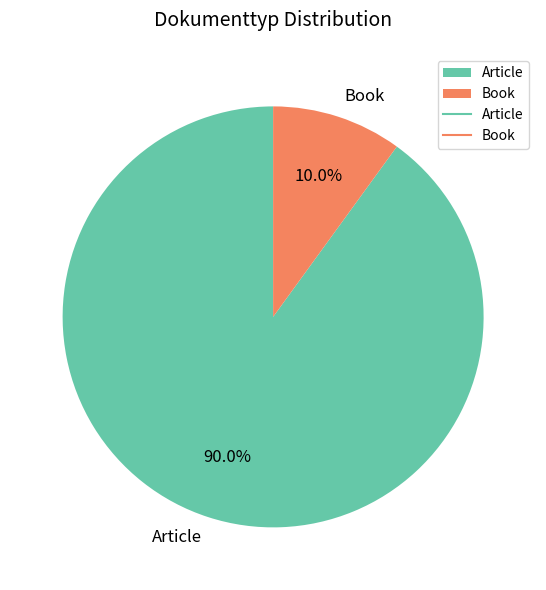

To the nearest percent, what percentage of the pie is Book?

10%